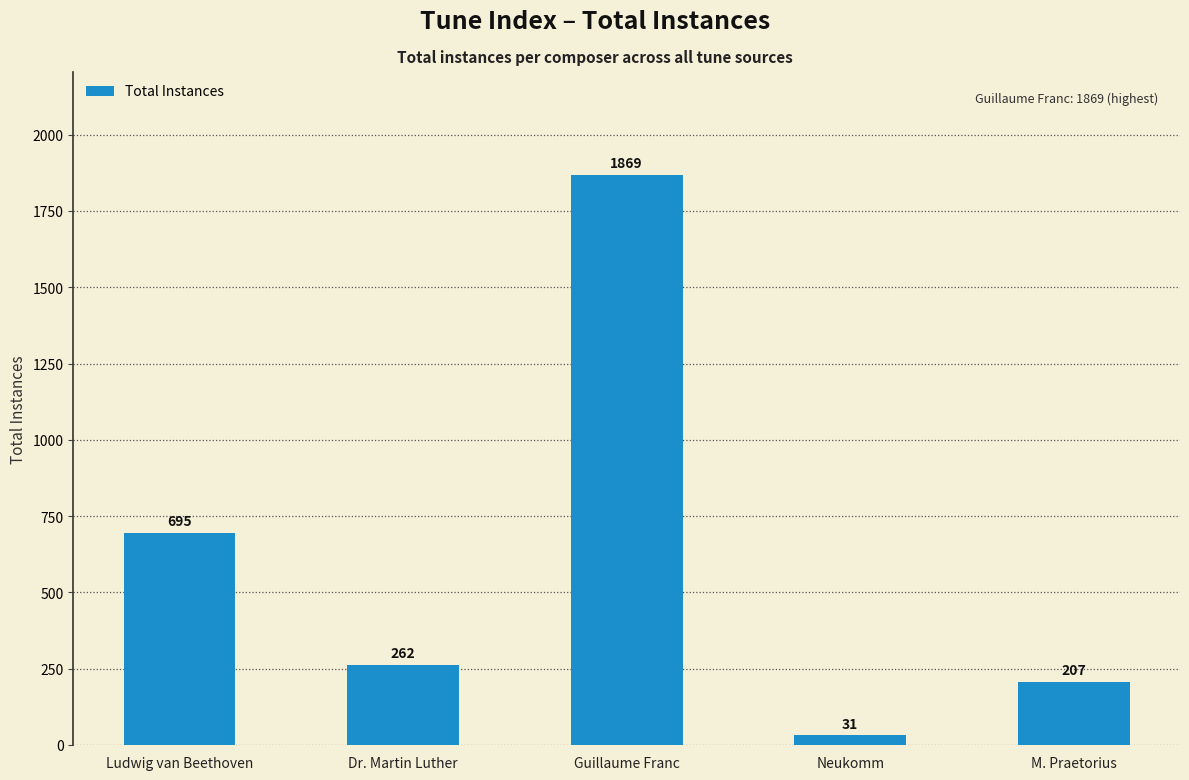

What position from the left is Dr. Martin Luther?

2